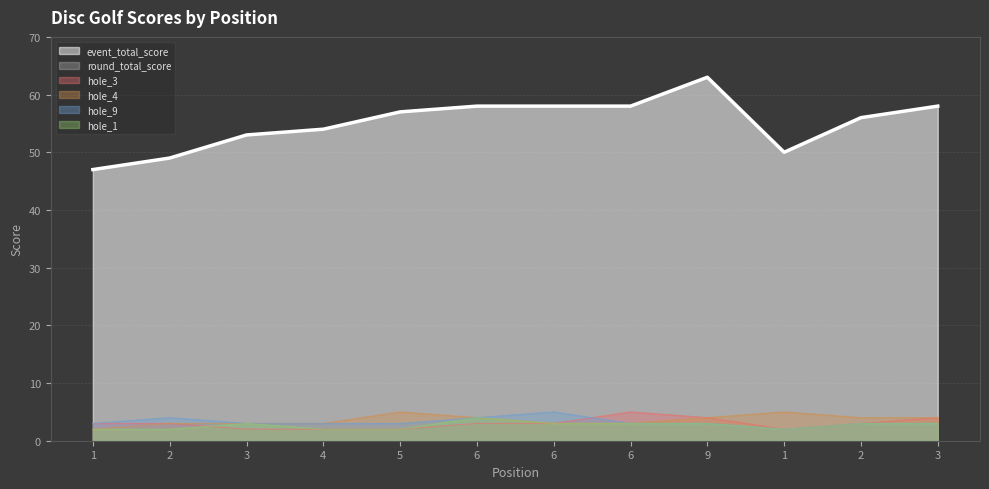

What is the label of the 1st point from the right?

3